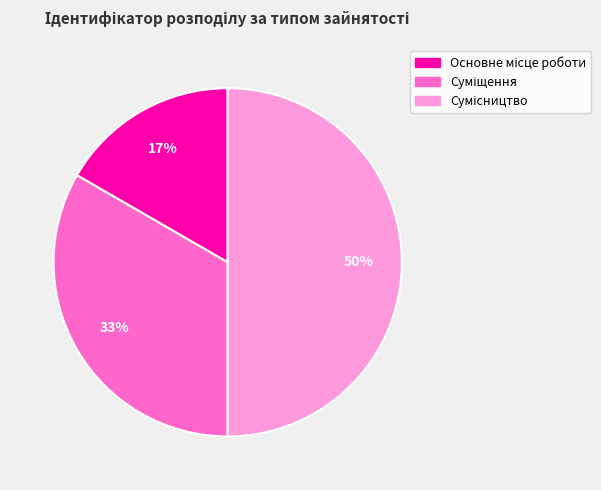

To the nearest percent, what is the difference between the largest and smallest slice percentages?

33%